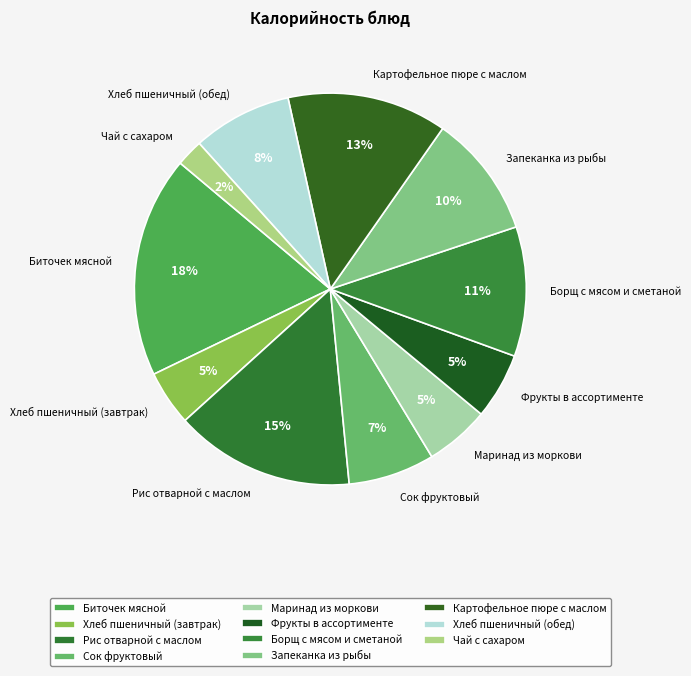

How many segments does this pie chart have?

11